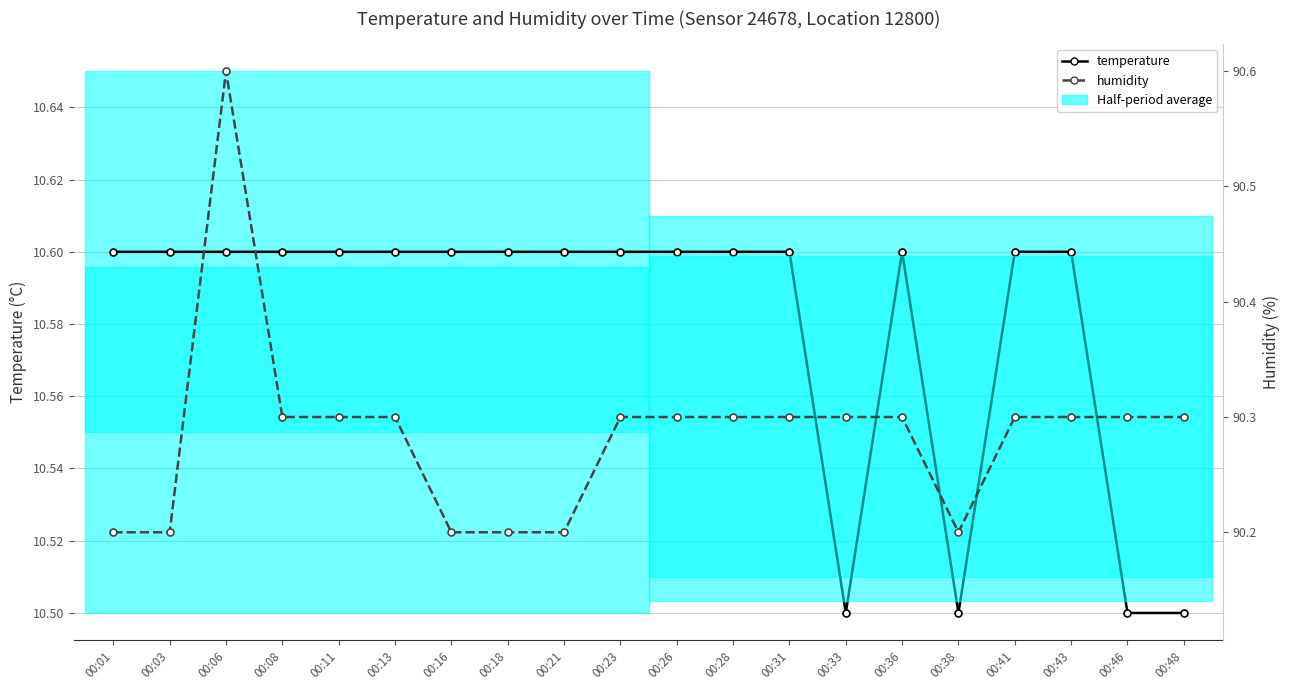

The temperature series shows 10.6 at 00:18. True or false?

True